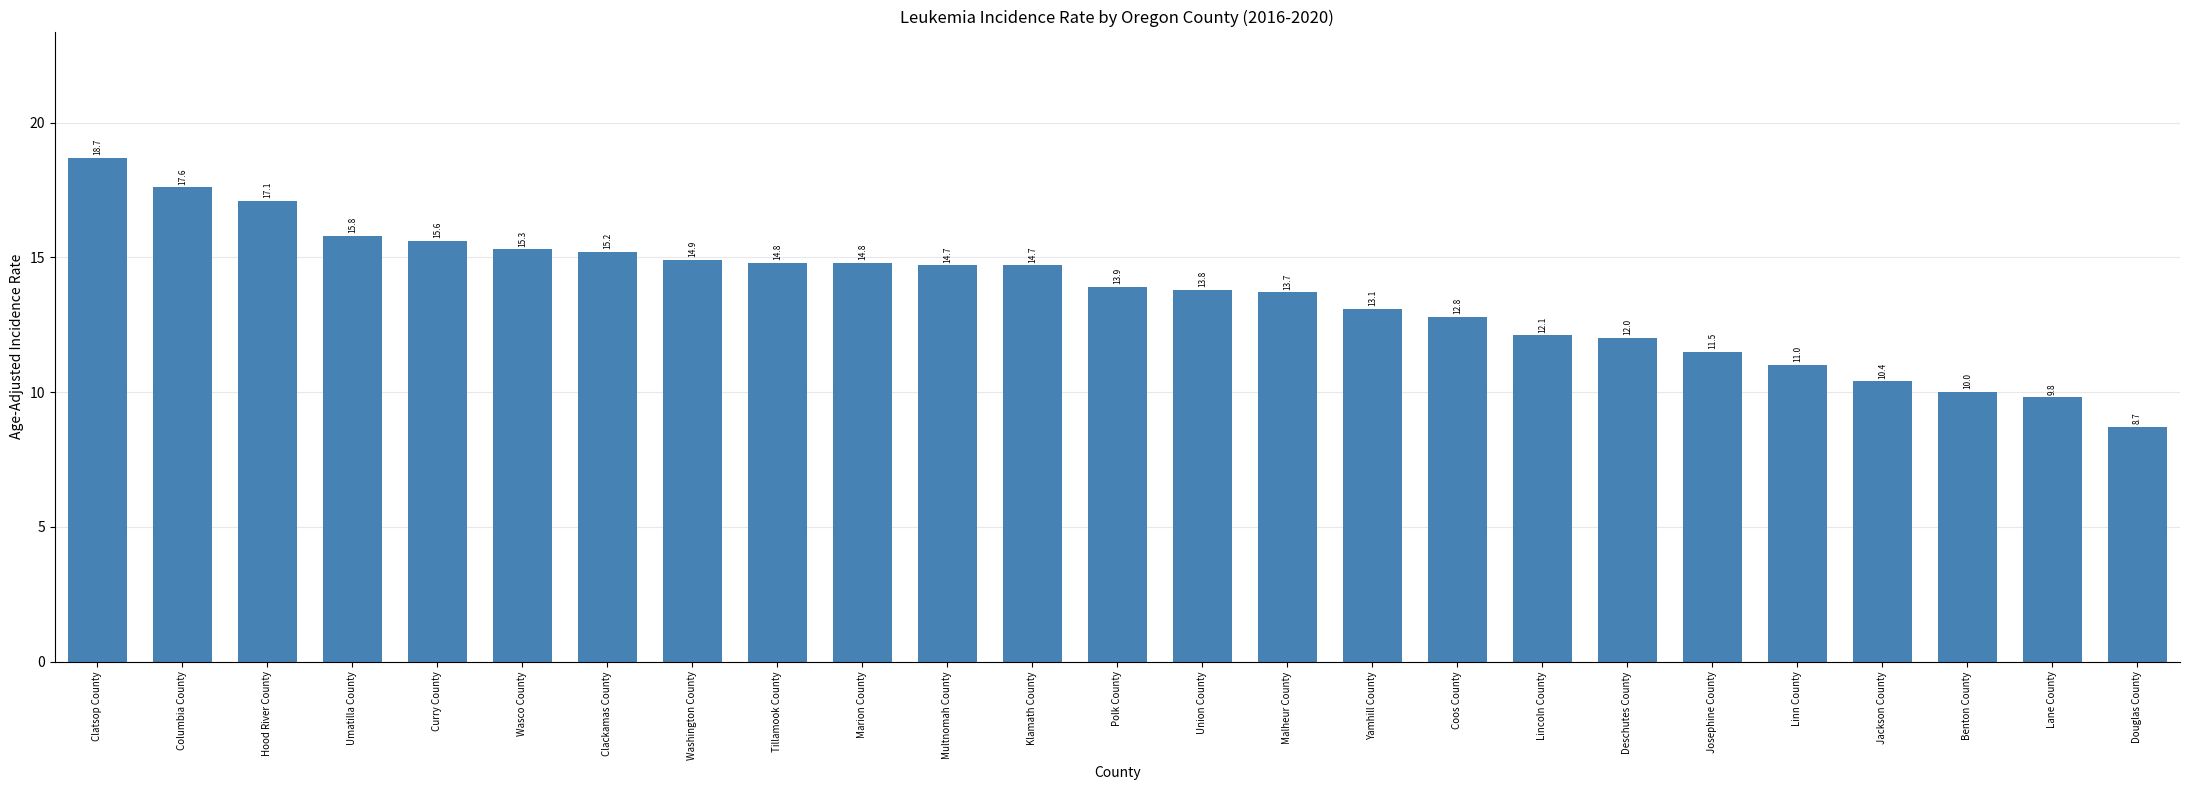

What is the label of the 10th bar from the left?

Marion County